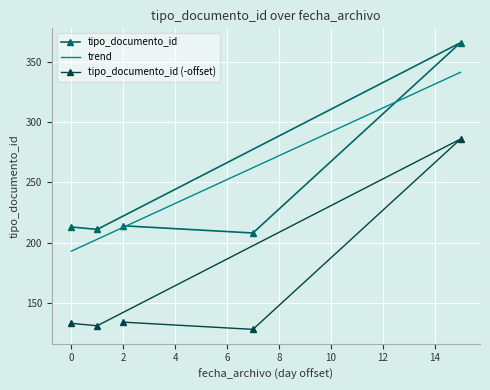

What is the approximate value of tipo_documento_id (-offset) at 2, to the nearest 50?

150